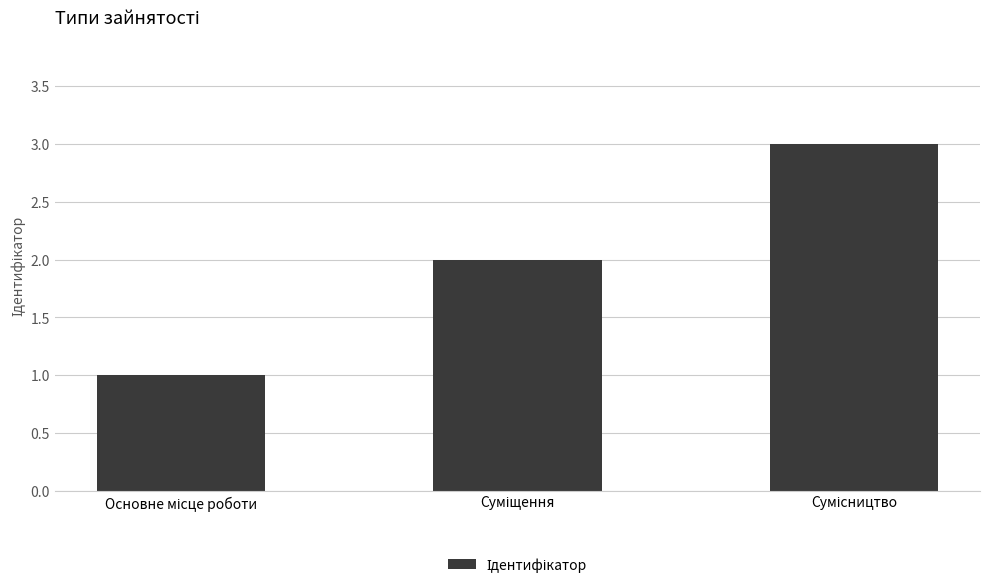

What is the sum of all values?

6